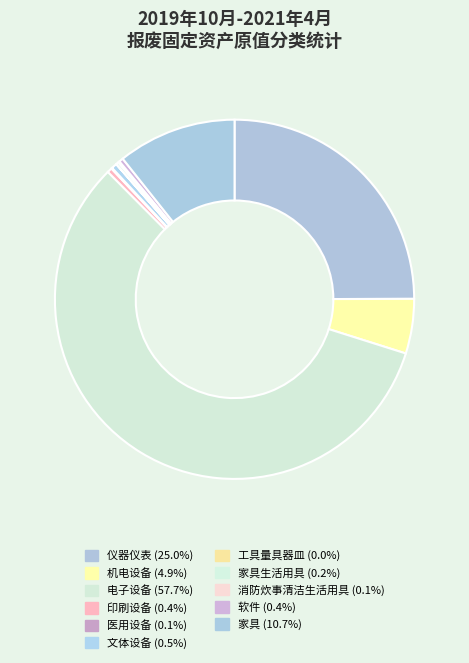

Count the number of slices in the pie.

11